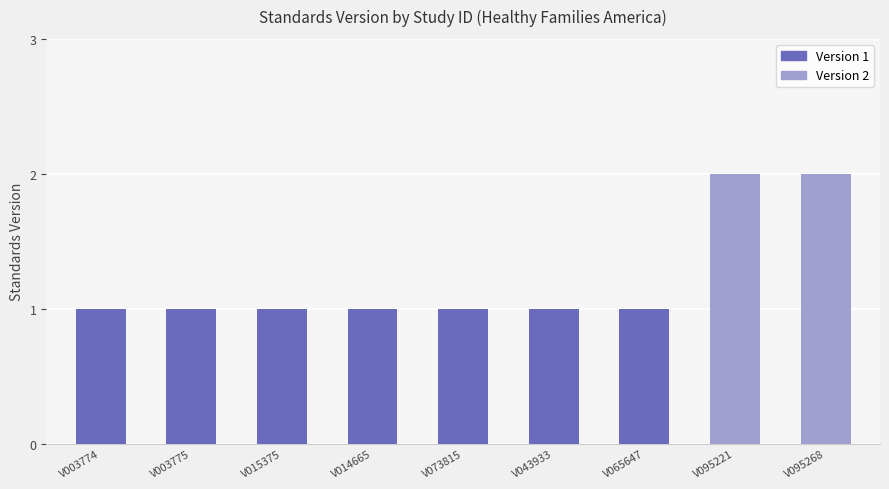

Reading left to right, list all the values displayed in this chart.

V003774=1	V003775=1	V015375=1	V014665=1	V073815=1	V043933=1	V065647=1	V095221=2	V095268=2